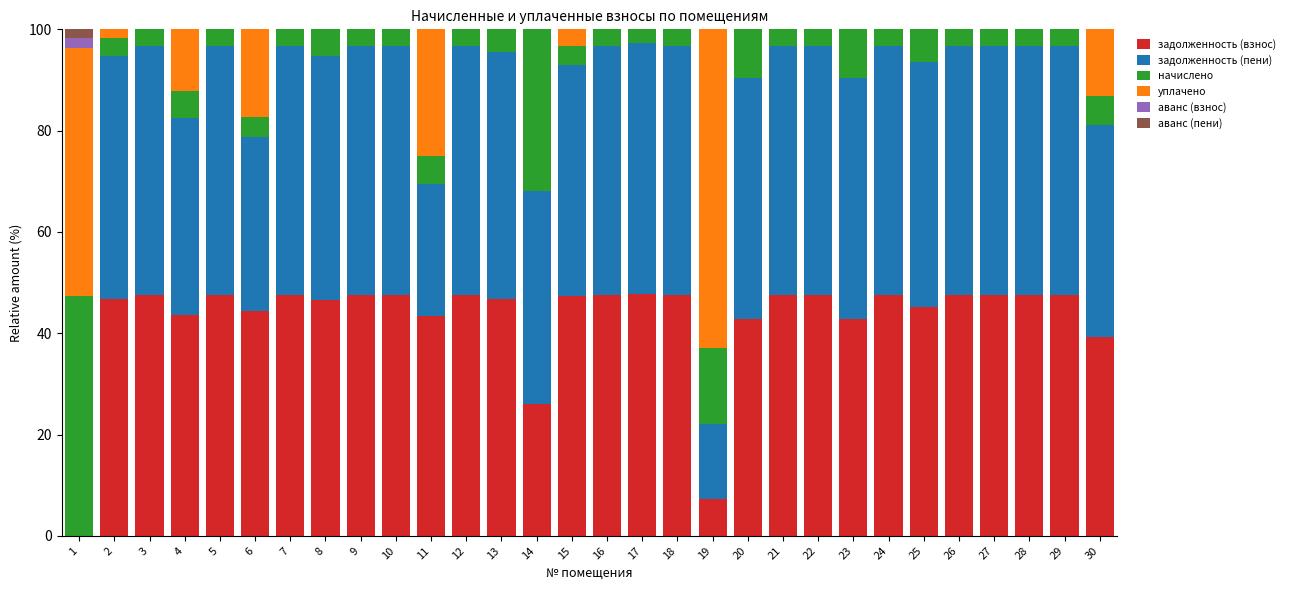

The задолженность (взнос) series shows 47.6 at 28. True or false?

True